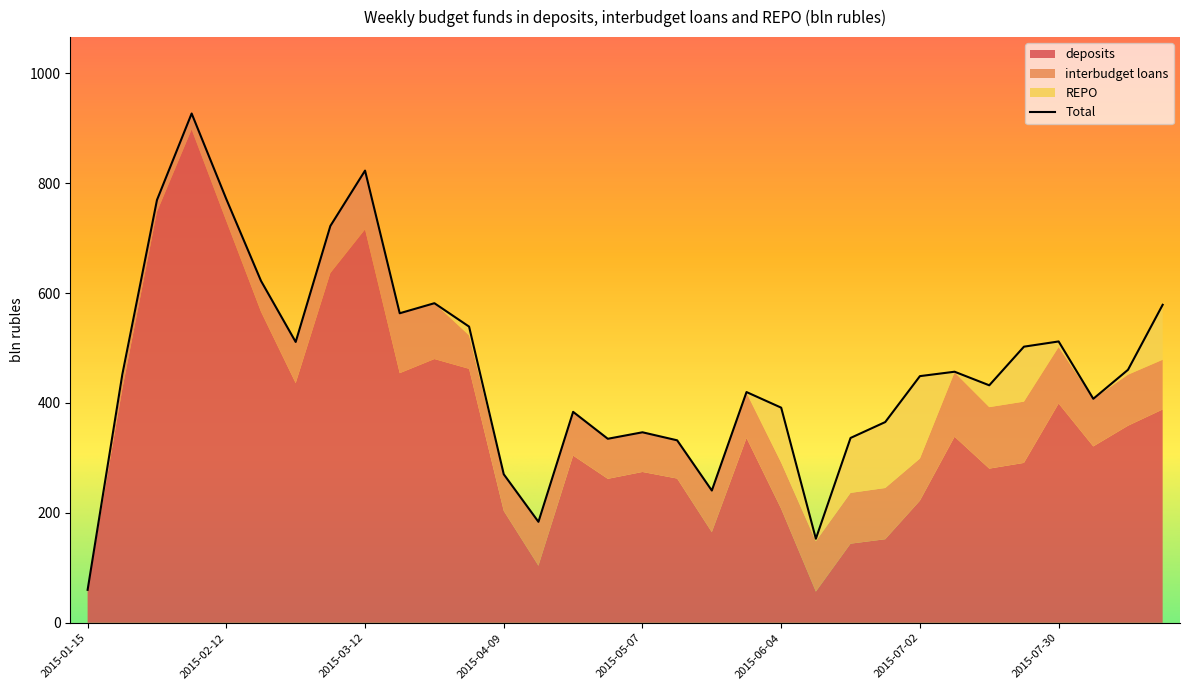

What is the difference between the maximum and minimum values in the REPO series?

150.0